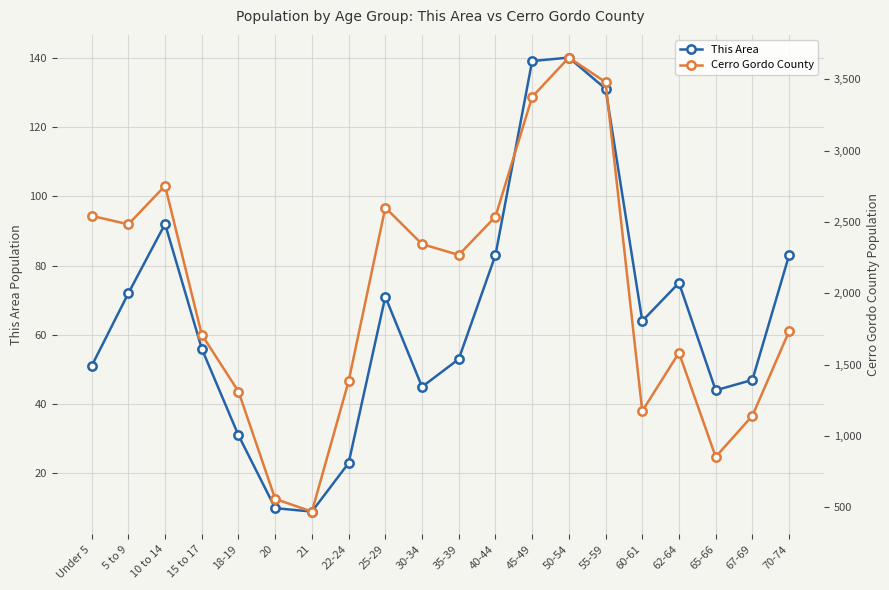

True or false: This Area has a value of 140 at 50-54.

True